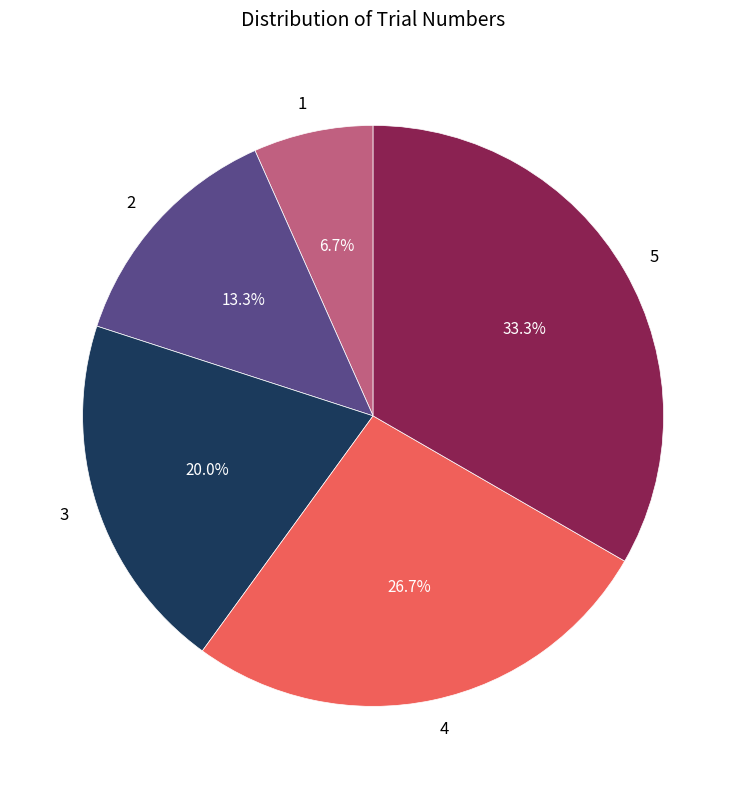

To the nearest percent, what is the average slice percentage?

20%